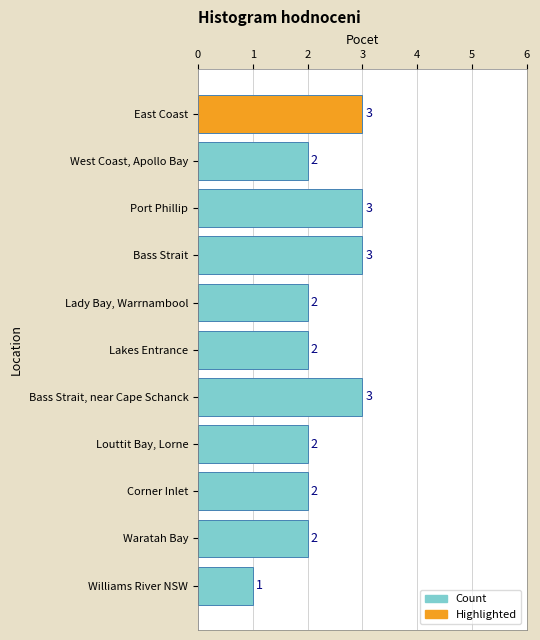

What is the maximum value shown in the chart?

3